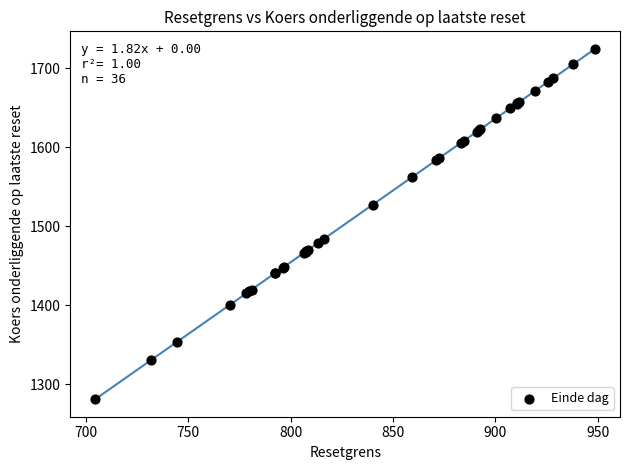

What Y value in the scatter plot is closest to 1502?

1484.4